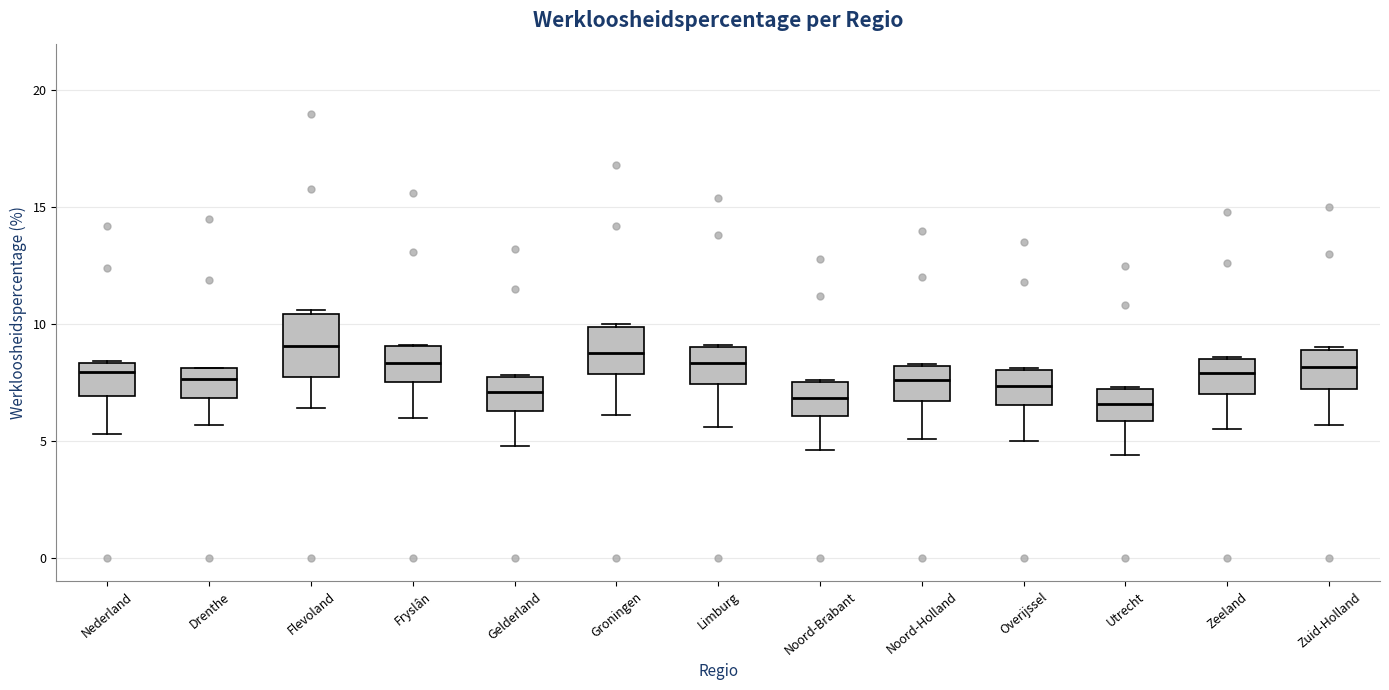

Reading left to right, read every box against the y-axis: the position of its median line, the range the box covers, and the ends of its whiskers. The values are not printed on the chart, so give them approximately, as read against the axis.

Nederland: median 8.0, box 7.0 to 8.5, whiskers 5.5 to 8.5
Drenthe: median 7.5, box 7.0 to 8.0, whiskers 5.5 to 8.0
Flevoland: median 9.0, box 7.5 to 10.5, whiskers 6.5 to 10.5 (just above the box's upper edge)
Fryslân: median 8.5, box 7.5 to 9.0, whiskers 6.0 to 9.0
Gelderland: median 7.0, box 6.5 to 7.5, whiskers 5.0 to 8.0
Groningen: median 9.0, box 8.0 to 10.0, whiskers 6.0 to 10.0
Limburg: median 8.5, box 7.5 to 9.0, whiskers 5.5 to 9.0
Noord-Brabant: median 7.0, box 6.0 to 7.5, whiskers 4.5 to 7.5
Noord-Holland: median 7.5, box 6.5 to 8.0, whiskers 5.0 to 8.5
Overijssel: median 7.5, box 6.5 to 8.0, whiskers 5.0 to 8.0
Utrecht: median 6.5, box 6.0 to 7.0, whiskers 4.5 to 7.5
Zeeland: median 8.0, box 7.0 to 8.5, whiskers 5.5 to 8.5
Zuid-Holland: median 8.0, box 7.0 to 9.0, whiskers 5.5 to 9.0